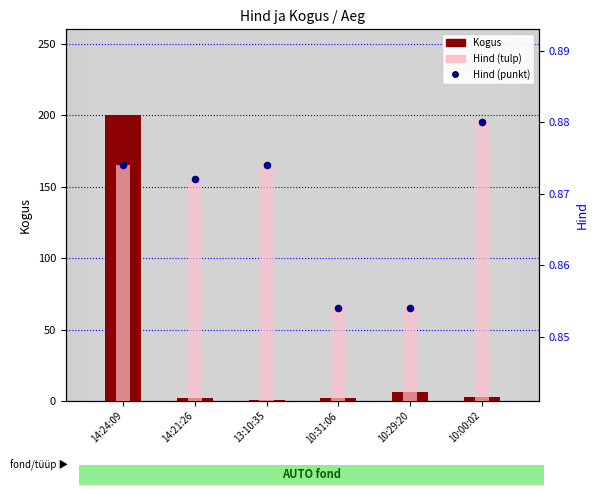

Which series has the largest total across all categories?

Kogus